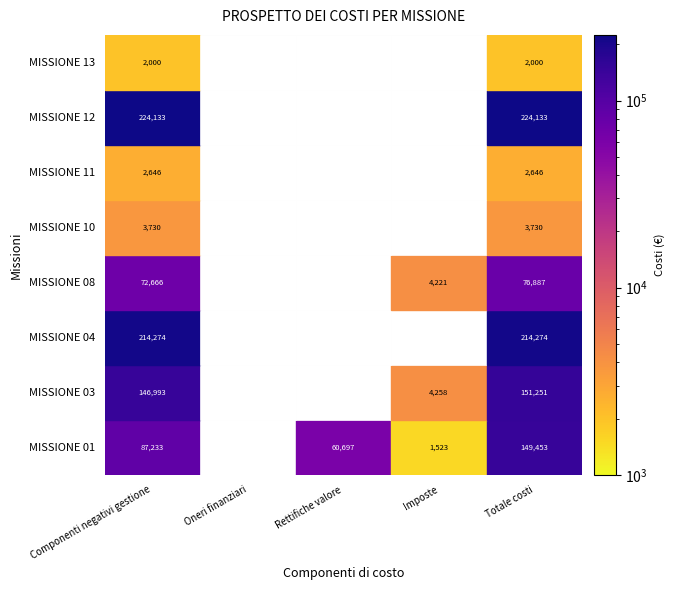

Where is MISSIONE 03 nearest to the value 75625?

Imposte